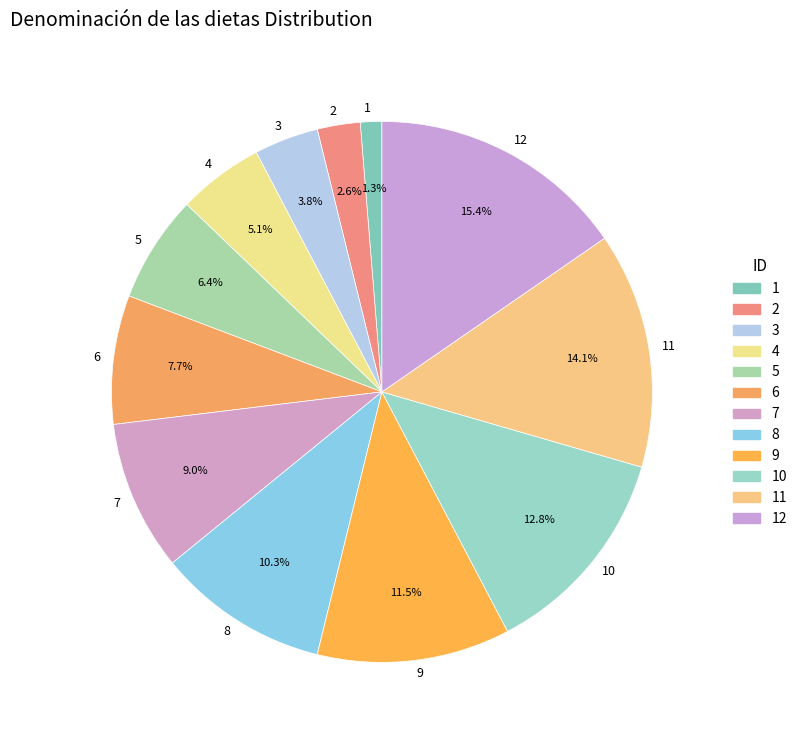

Is there any slice that represents more than half of the pie?

No